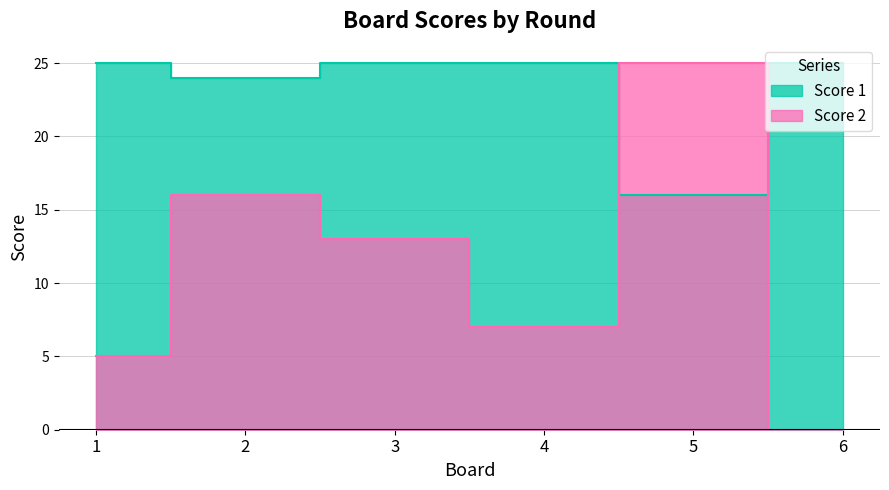

List the series in order of their overall mean, highest first.

Score 1, Score 2